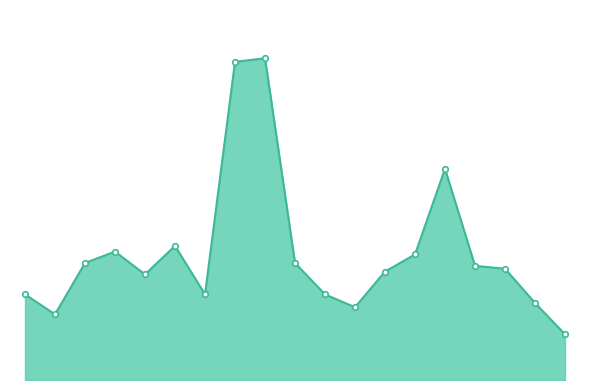

At which label does the data first exceed 312?

2